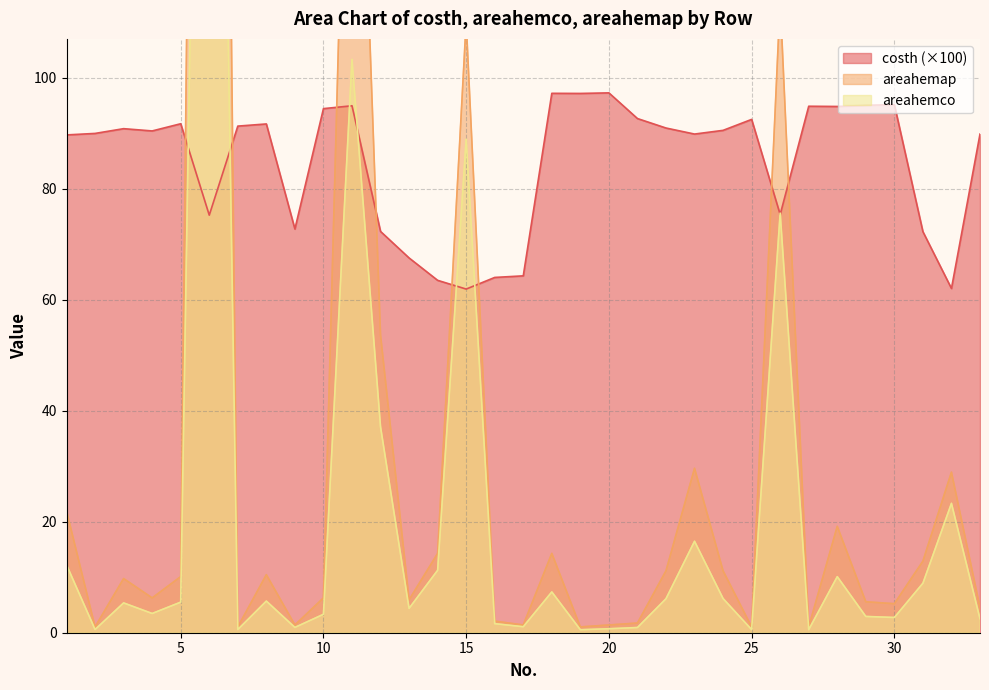

What is the difference between the maximum and minimum values in the costh series?

35.4